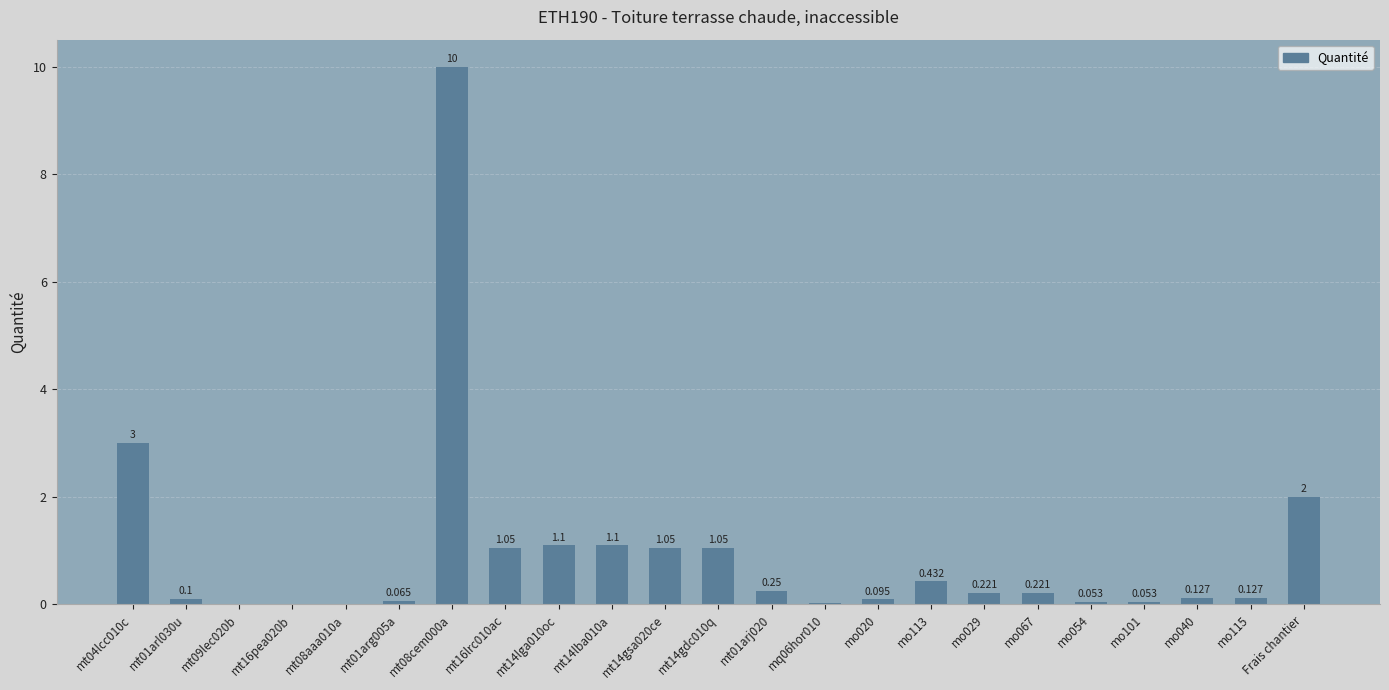

What is the value of the 13th bar from the left?

0.2